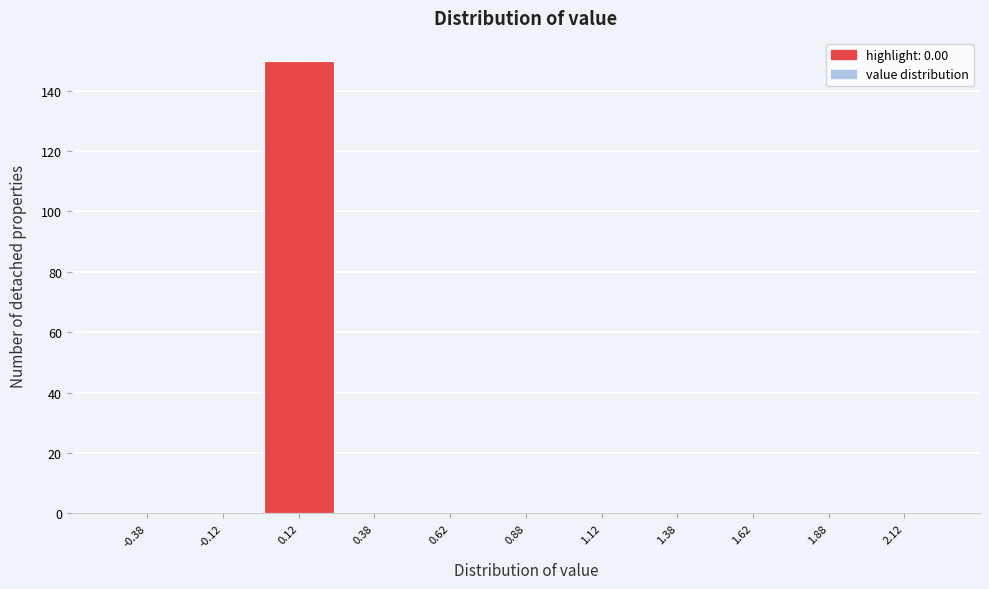

How tall is the bar that spans 0.00 to 0.25 on the x-axis? The values are not printed on the chart, so give them approximately, as read against the axis.

150